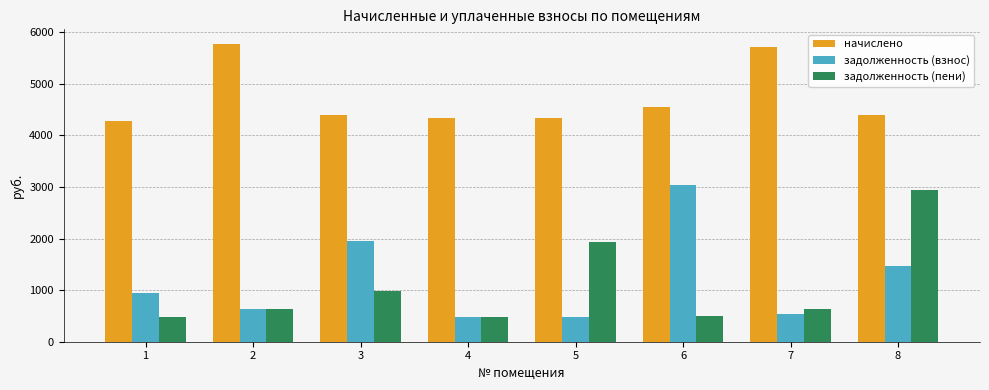

Rank the series by their maximum value, from lowest to highest.

задолженность (пени), задолженность (взнос), начислено